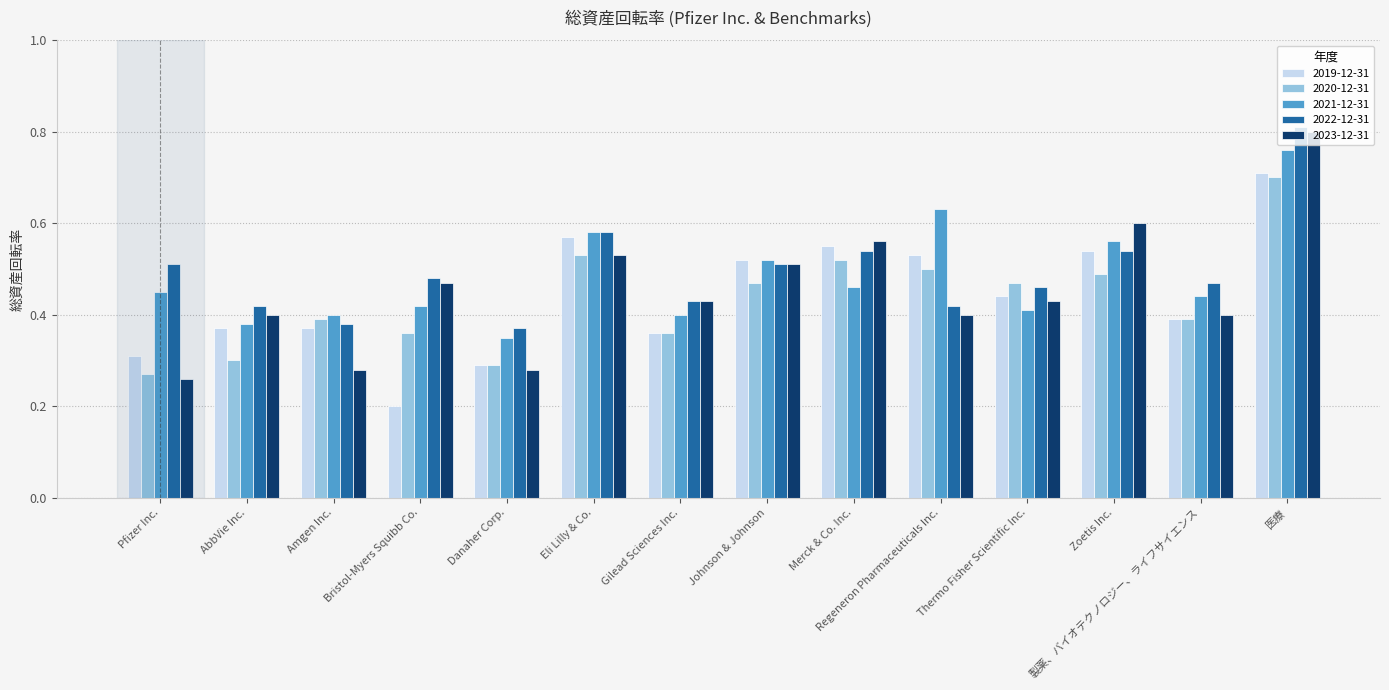

At how many categories does at least one series exceed 0?

14